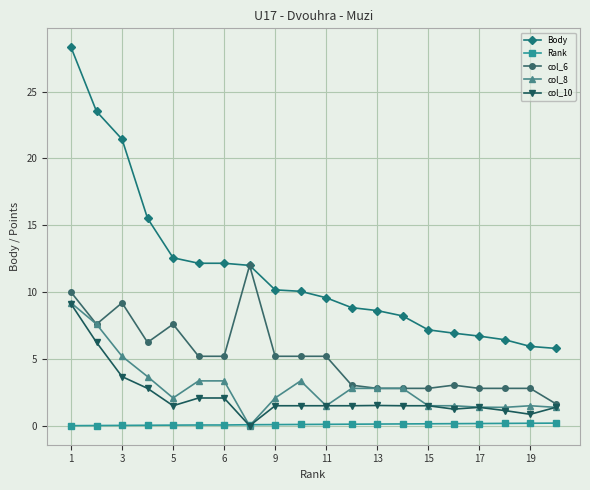

How many data points does each series have?

20